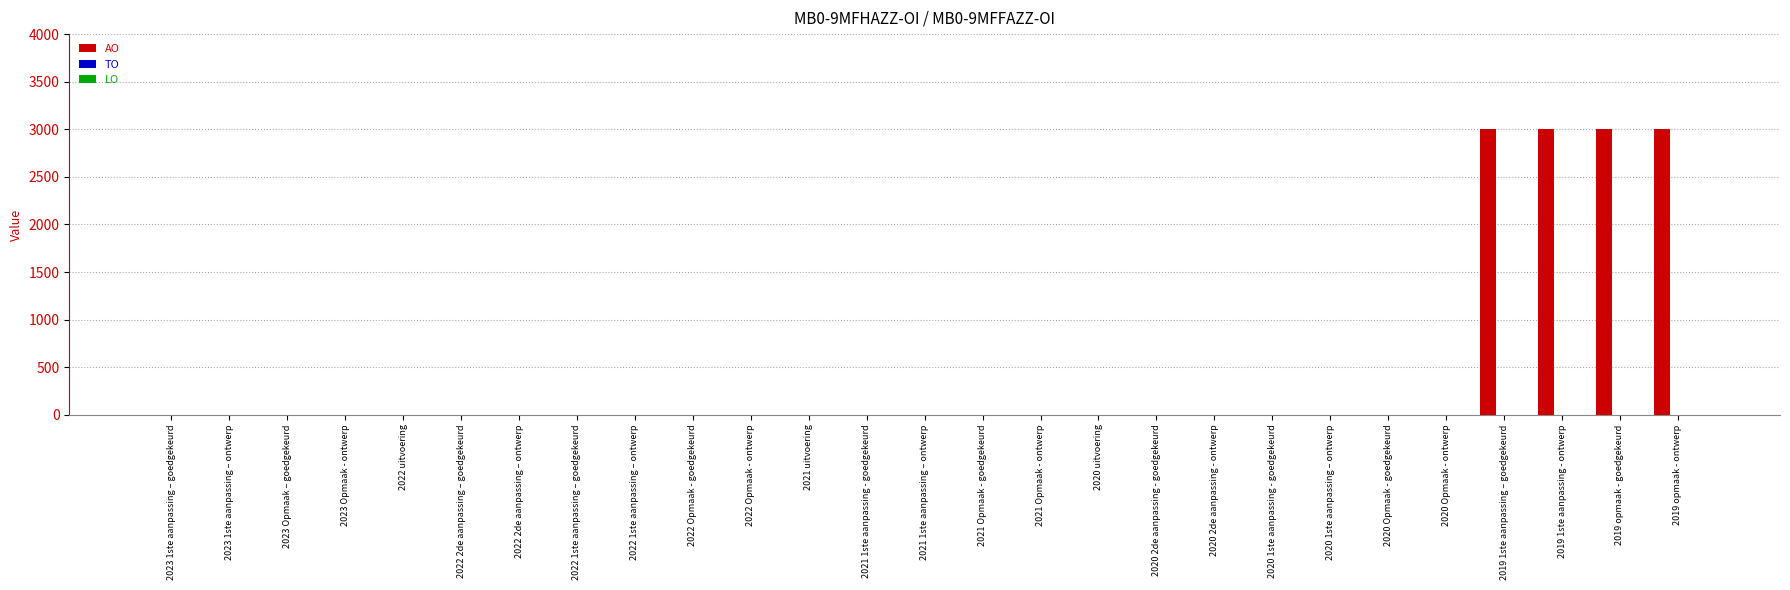

What is the maximum value shown in the chart?

3000